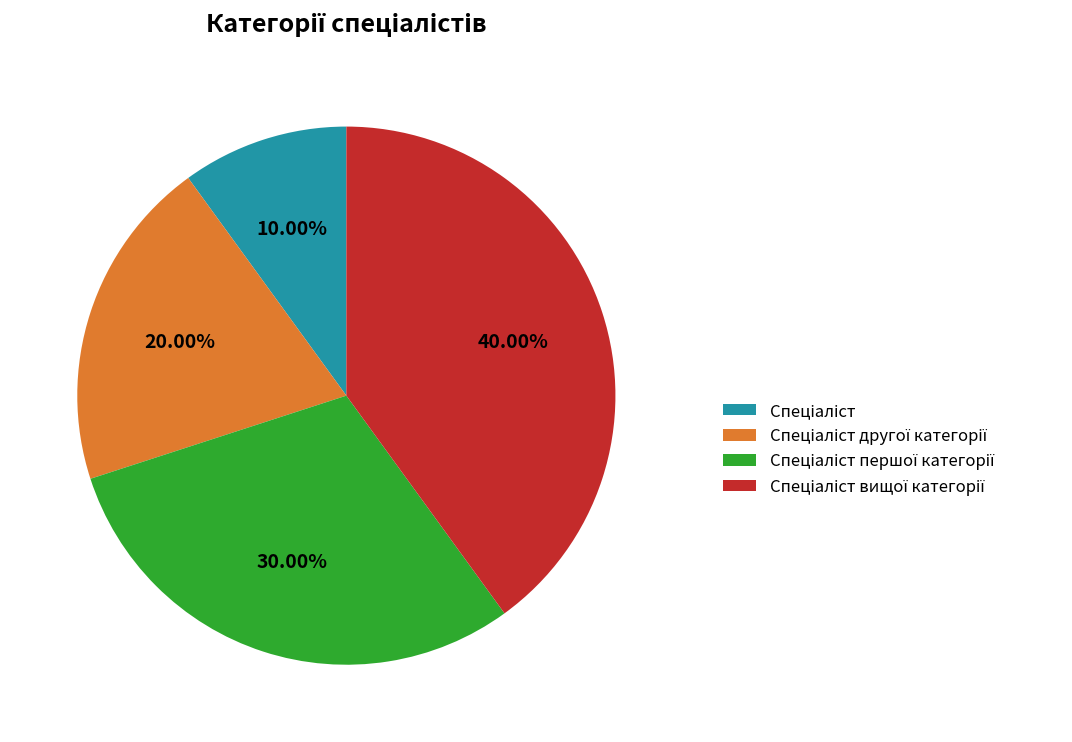

How many segments does this pie chart have?

4